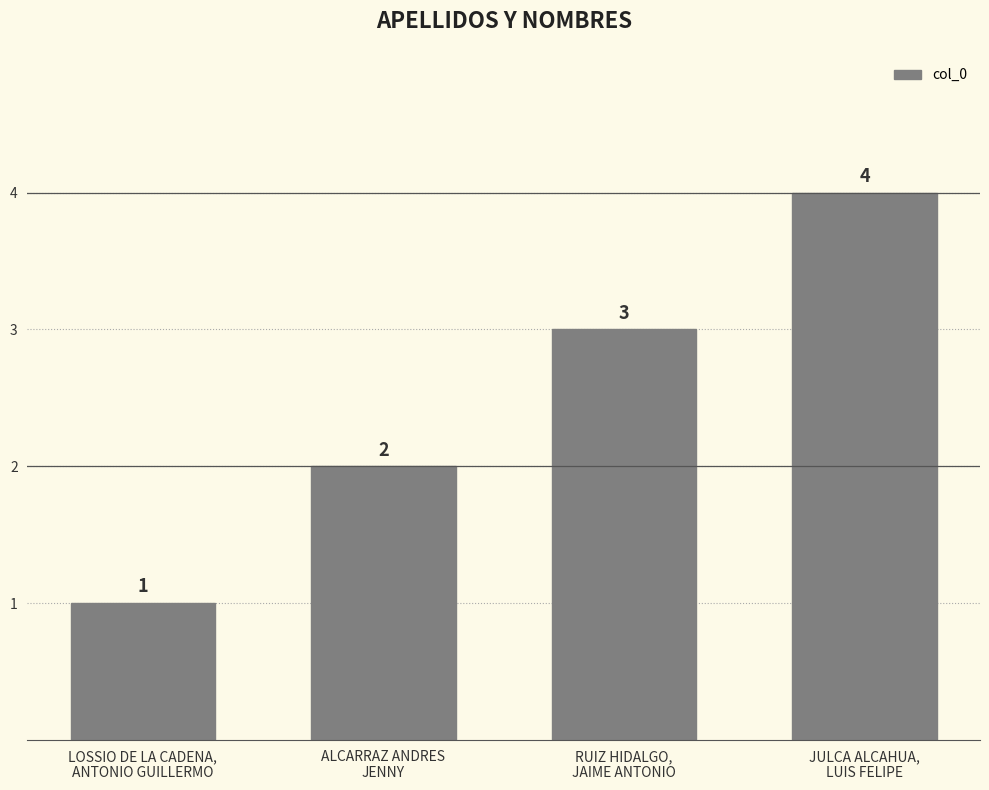

What is the sum of the values at JULCA ALCAHUA,
LUIS FELIPE and ALCARRAZ ANDRES
JENNY?

6